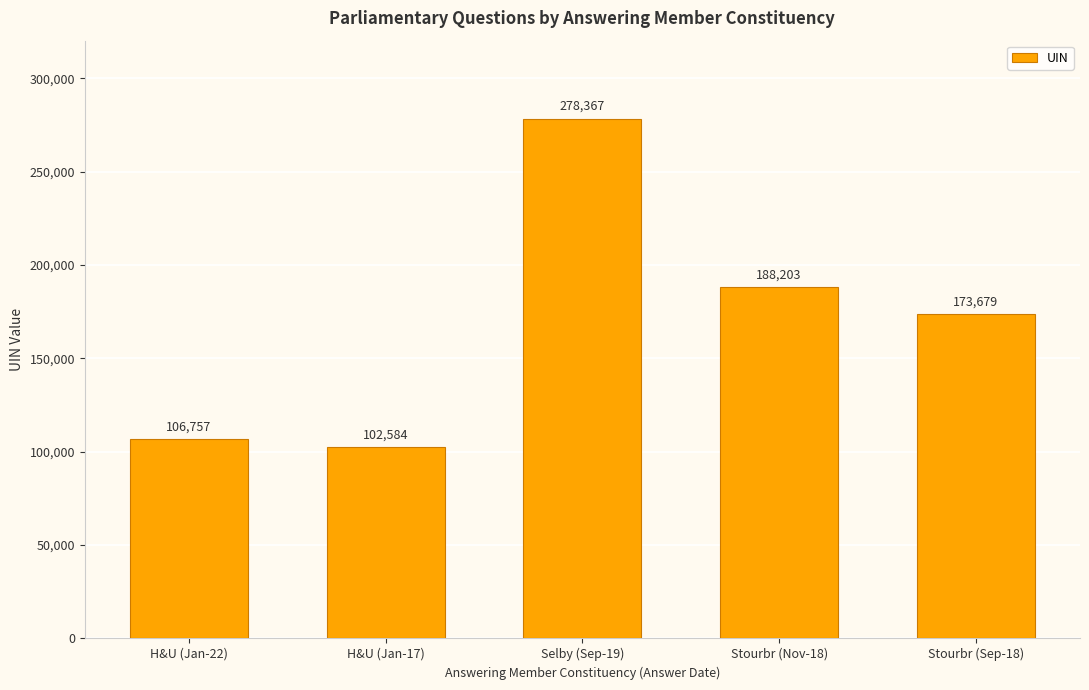

Is it true that the value at Stourbr (Sep-18) is 254157?

False